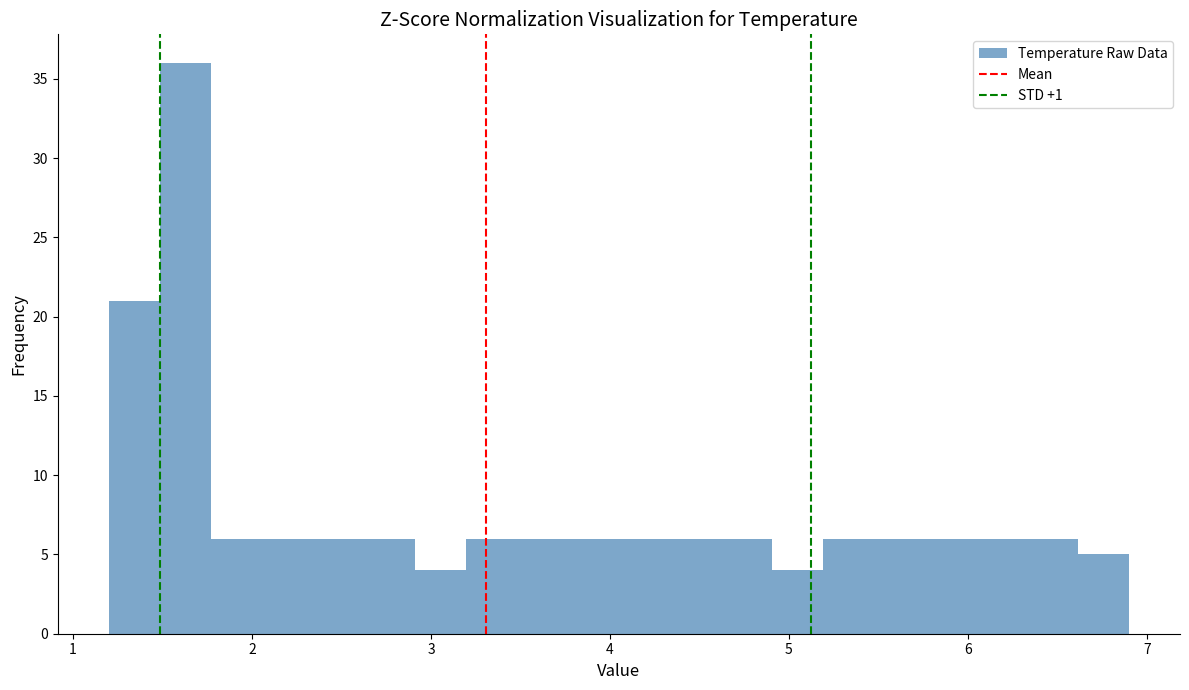

Read against the x-axis, roughly where is the centre of the tallest bar?

1.6